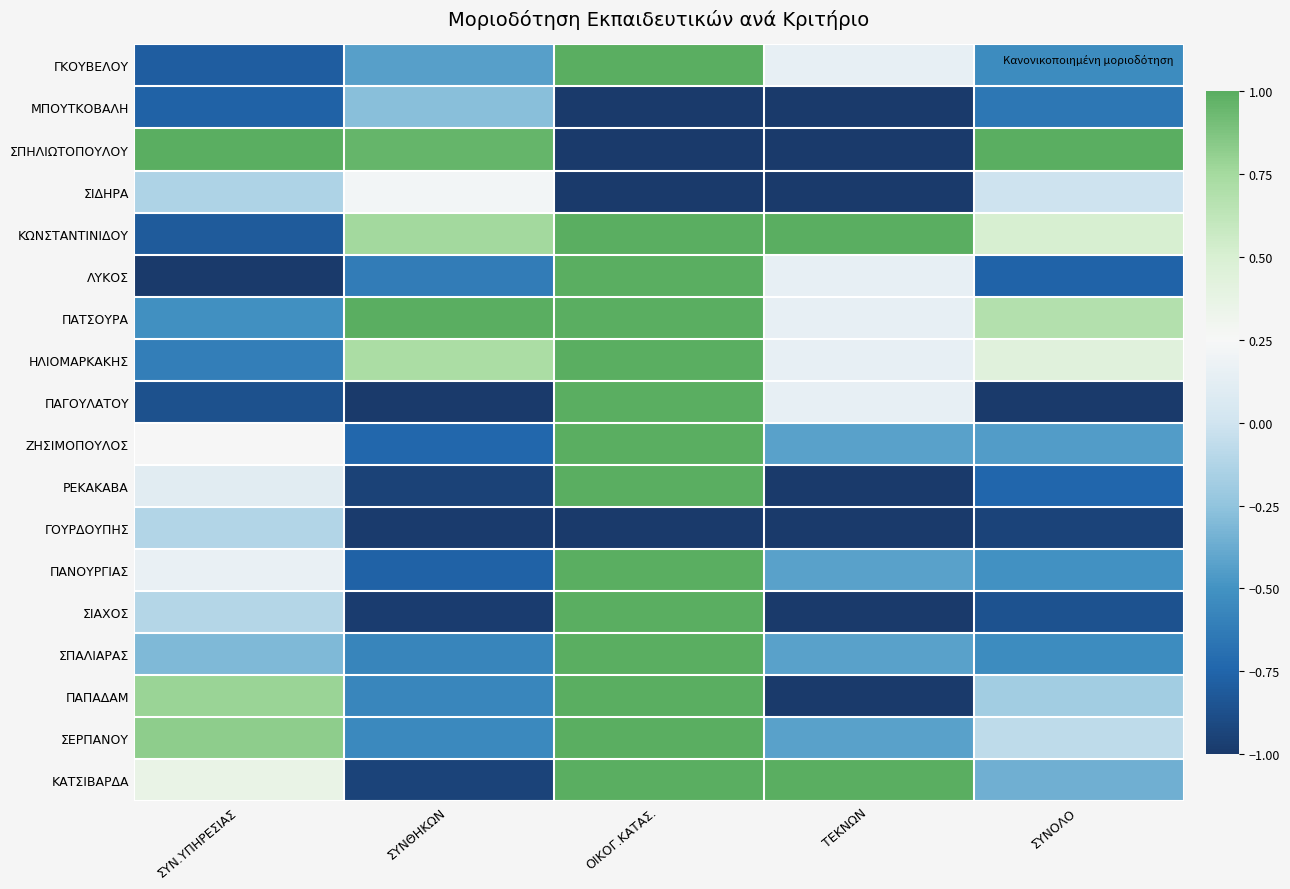

Reading left to right, extract all data points from this chart.

ΓΚΟΥΒΕΛΟΥ: ΣΥΝ.ΥΠΗΡΕΣΙΑΣ=-0.8	ΣΥΝΘΗΚΩΝ=-0.4	ΟΙΚΟΓ.ΚΑΤΑΣ.=1.0	ΤΕΚΝΩΝ=0.1	ΣΥΝΟΛΟ=-0.5
ΜΠΟΥΤΚΟΒΑΛΗ: ΣΥΝ.ΥΠΗΡΕΣΙΑΣ=-0.8	ΣΥΝΘΗΚΩΝ=-0.3	ΟΙΚΟΓ.ΚΑΤΑΣ.=-1.0	ΤΕΚΝΩΝ=-1.0	ΣΥΝΟΛΟ=-0.6
ΣΠΗΛΙΩΤΟΠΟΥΛΟΥ: ΣΥΝ.ΥΠΗΡΕΣΙΑΣ=1.0	ΣΥΝΘΗΚΩΝ=1.0	ΟΙΚΟΓ.ΚΑΤΑΣ.=-1.0	ΤΕΚΝΩΝ=-1.0	ΣΥΝΟΛΟ=1.0
ΣΙΔΗΡΑ: ΣΥΝ.ΥΠΗΡΕΣΙΑΣ=-0.1	ΣΥΝΘΗΚΩΝ=0.2	ΟΙΚΟΓ.ΚΑΤΑΣ.=-1.0	ΤΕΚΝΩΝ=-1.0	ΣΥΝΟΛΟ=-0.0
ΚΩΝΣΤΑΝΤΙΝΙΔΟΥ: ΣΥΝ.ΥΠΗΡΕΣΙΑΣ=-0.8	ΣΥΝΘΗΚΩΝ=0.8	ΟΙΚΟΓ.ΚΑΤΑΣ.=1.0	ΤΕΚΝΩΝ=1.0	ΣΥΝΟΛΟ=0.5
ΛΥΚΟΣ: ΣΥΝ.ΥΠΗΡΕΣΙΑΣ=-1.0	ΣΥΝΘΗΚΩΝ=-0.6	ΟΙΚΟΓ.ΚΑΤΑΣ.=1.0	ΤΕΚΝΩΝ=0.1	ΣΥΝΟΛΟ=-0.8
ΠΑΤΣΟΥΡΑ: ΣΥΝ.ΥΠΗΡΕΣΙΑΣ=-0.5	ΣΥΝΘΗΚΩΝ=1.0	ΟΙΚΟΓ.ΚΑΤΑΣ.=1.0	ΤΕΚΝΩΝ=0.1	ΣΥΝΟΛΟ=0.7
ΗΛΙΟΜΑΡΚΑΚΗΣ: ΣΥΝ.ΥΠΗΡΕΣΙΑΣ=-0.6	ΣΥΝΘΗΚΩΝ=0.7	ΟΙΚΟΓ.ΚΑΤΑΣ.=1.0	ΤΕΚΝΩΝ=0.1	ΣΥΝΟΛΟ=0.4
ΠΑΓΟΥΛΑΤΟΥ: ΣΥΝ.ΥΠΗΡΕΣΙΑΣ=-0.9	ΣΥΝΘΗΚΩΝ=-1.0	ΟΙΚΟΓ.ΚΑΤΑΣ.=1.0	ΤΕΚΝΩΝ=0.1	ΣΥΝΟΛΟ=-1.0
ΖΗΣΙΜΟΠΟΥΛΟΣ: ΣΥΝ.ΥΠΗΡΕΣΙΑΣ=0.3	ΣΥΝΘΗΚΩΝ=-0.7	ΟΙΚΟΓ.ΚΑΤΑΣ.=1.0	ΤΕΚΝΩΝ=-0.4	ΣΥΝΟΛΟ=-0.4
ΡΕΚΑΚΑΒΑ: ΣΥΝ.ΥΠΗΡΕΣΙΑΣ=0.1	ΣΥΝΘΗΚΩΝ=-0.9	ΟΙΚΟΓ.ΚΑΤΑΣ.=1.0	ΤΕΚΝΩΝ=-1.0	ΣΥΝΟΛΟ=-0.7
ΓΟΥΡΔΟΥΠΗΣ: ΣΥΝ.ΥΠΗΡΕΣΙΑΣ=-0.1	ΣΥΝΘΗΚΩΝ=-1.0	ΟΙΚΟΓ.ΚΑΤΑΣ.=-1.0	ΤΕΚΝΩΝ=-1.0	ΣΥΝΟΛΟ=-0.9
ΠΑΝΟΥΡΓΙΑΣ: ΣΥΝ.ΥΠΗΡΕΣΙΑΣ=0.2	ΣΥΝΘΗΚΩΝ=-0.8	ΟΙΚΟΓ.ΚΑΤΑΣ.=1.0	ΤΕΚΝΩΝ=-0.4	ΣΥΝΟΛΟ=-0.5
ΣΙΑΧΟΣ: ΣΥΝ.ΥΠΗΡΕΣΙΑΣ=-0.1	ΣΥΝΘΗΚΩΝ=-1.0	ΟΙΚΟΓ.ΚΑΤΑΣ.=1.0	ΤΕΚΝΩΝ=-1.0	ΣΥΝΟΛΟ=-0.9
ΣΠΑΛΙΑΡΑΣ: ΣΥΝ.ΥΠΗΡΕΣΙΑΣ=-0.3	ΣΥΝΘΗΚΩΝ=-0.6	ΟΙΚΟΓ.ΚΑΤΑΣ.=1.0	ΤΕΚΝΩΝ=-0.4	ΣΥΝΟΛΟ=-0.5
ΠΑΠΑΔΑΜ: ΣΥΝ.ΥΠΗΡΕΣΙΑΣ=0.8	ΣΥΝΘΗΚΩΝ=-0.6	ΟΙΚΟΓ.ΚΑΤΑΣ.=1.0	ΤΕΚΝΩΝ=-1.0	ΣΥΝΟΛΟ=-0.2
ΣΕΡΠΑΝΟΥ: ΣΥΝ.ΥΠΗΡΕΣΙΑΣ=0.8	ΣΥΝΘΗΚΩΝ=-0.6	ΟΙΚΟΓ.ΚΑΤΑΣ.=1.0	ΤΕΚΝΩΝ=-0.4	ΣΥΝΟΛΟ=-0.1
ΚΑΤΣΙΒΑΡΔΑ: ΣΥΝ.ΥΠΗΡΕΣΙΑΣ=0.4	ΣΥΝΘΗΚΩΝ=-0.9	ΟΙΚΟΓ.ΚΑΤΑΣ.=1.0	ΤΕΚΝΩΝ=1.0	ΣΥΝΟΛΟ=-0.4